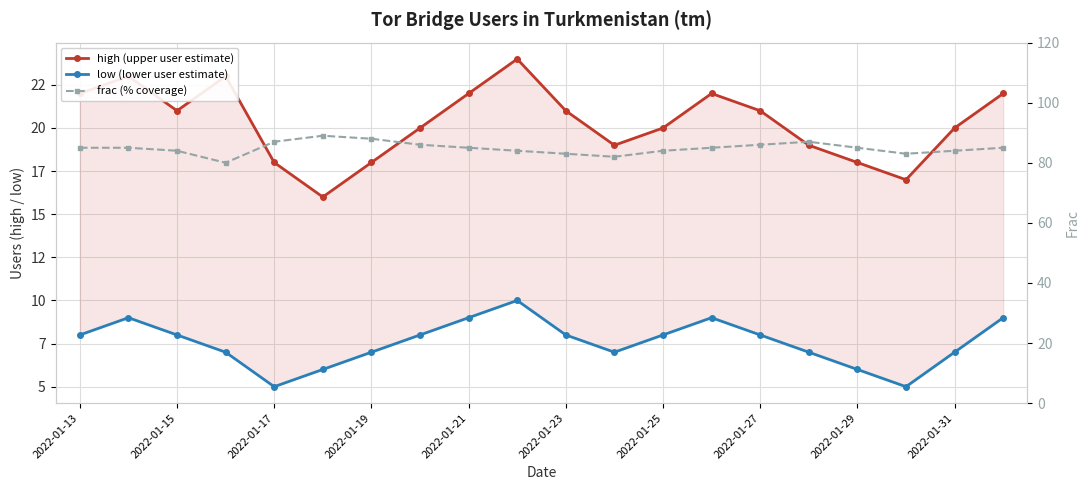

What is the total value across all series at 2022-01-27?

114